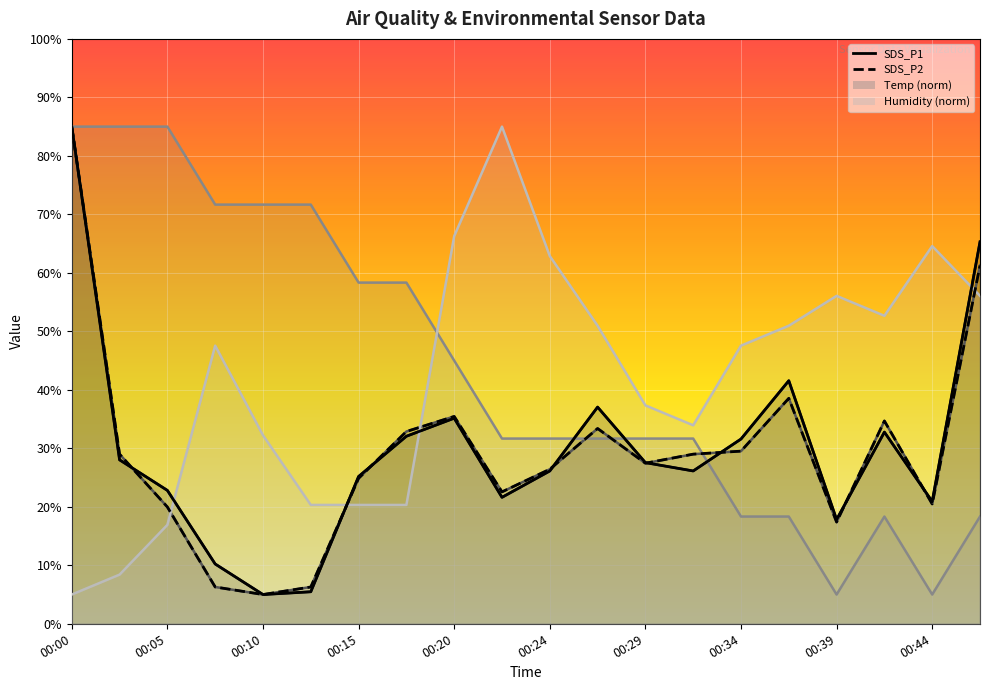

What is the maximum value for Temp?

85.0